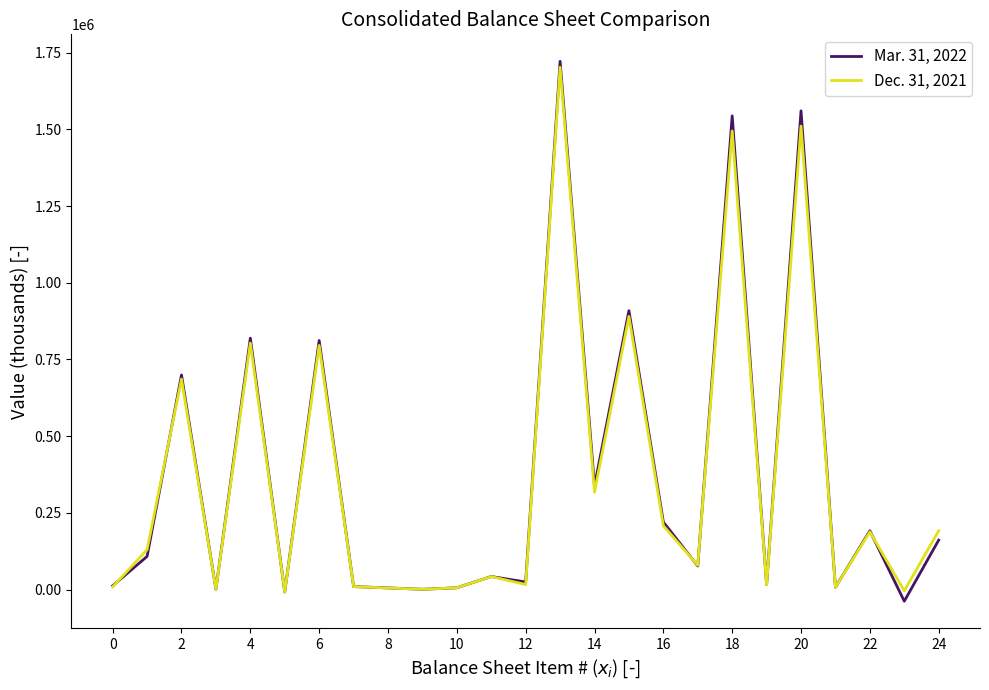

Which series has the widest spread of values?

Mar. 31, 2022